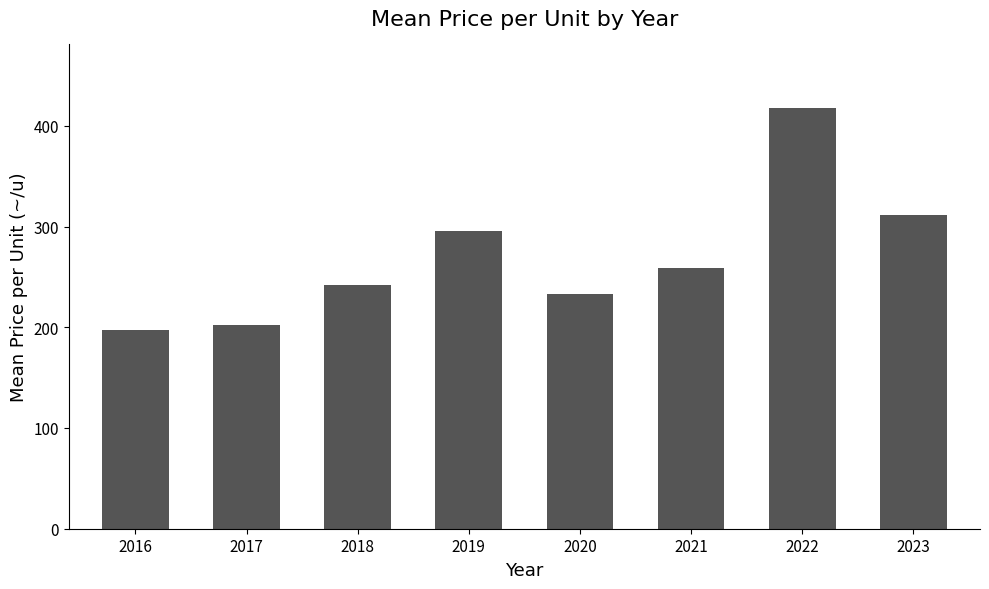

What is the smallest value displayed?

197.6